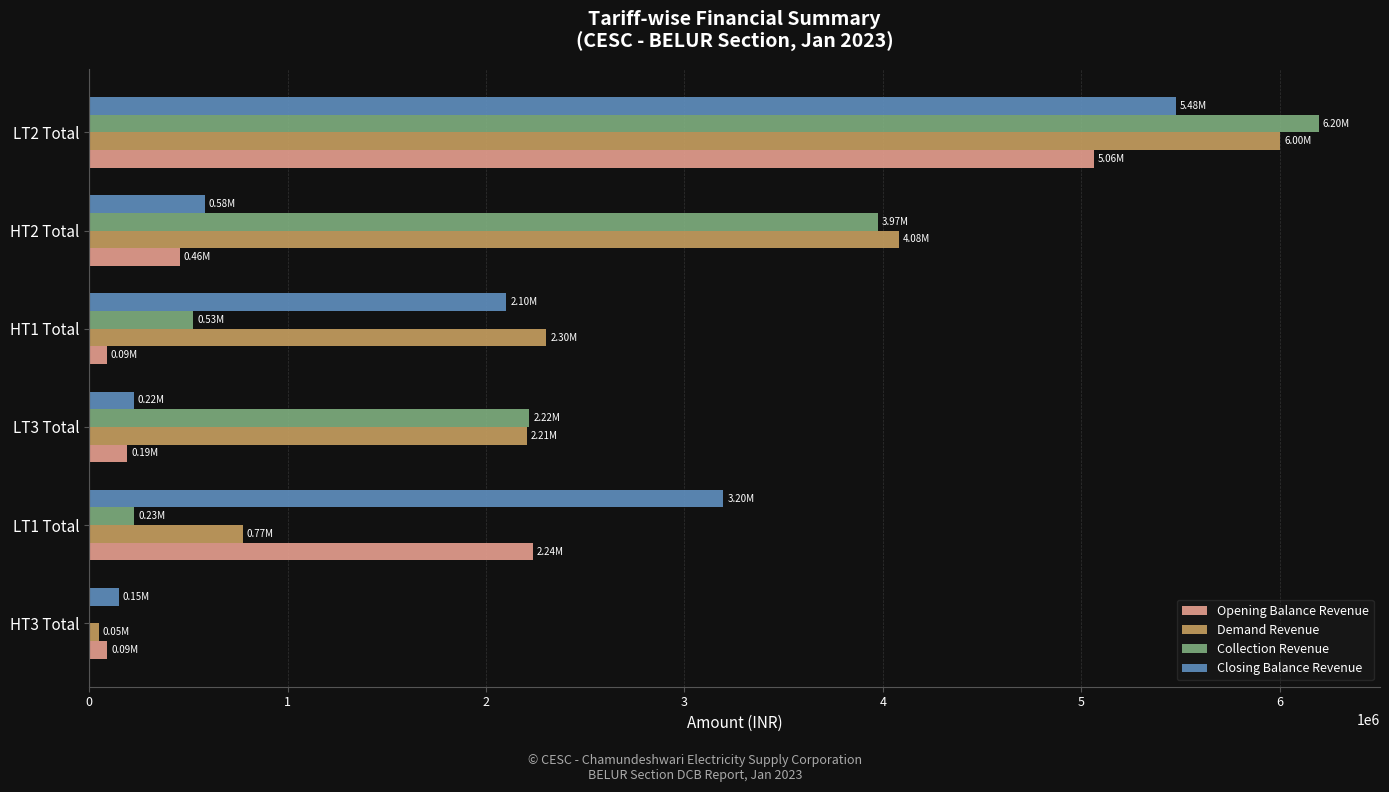

What is the sum of the Collection Revenue values at LT3 Total and HT2 Total?

6192362.2